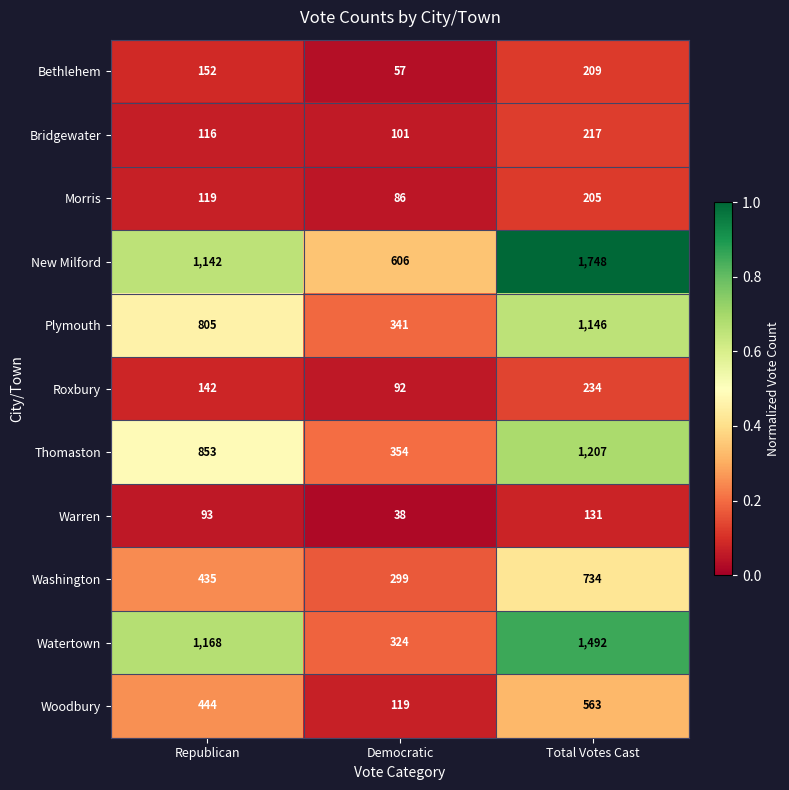

Which series has the widest spread of values?

Watertown